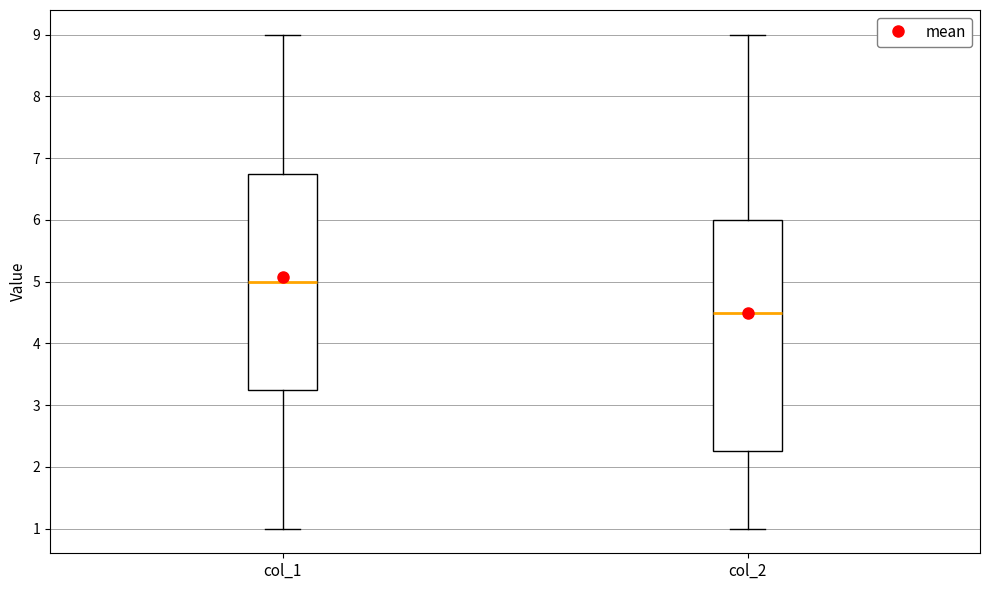

Which box is the tallest, from its lower edge to its upper edge?

col_2